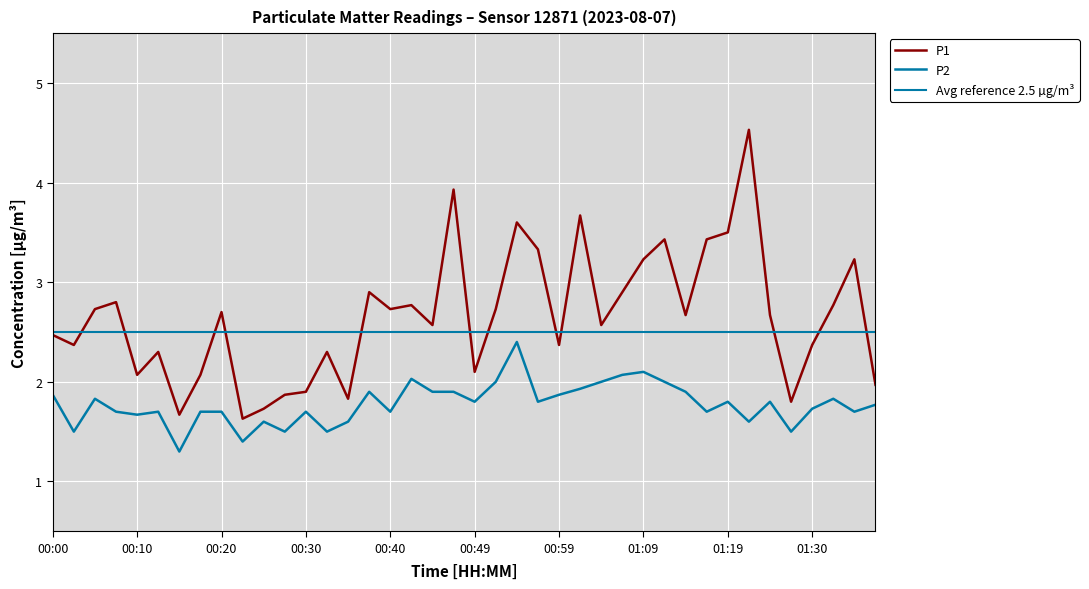

Count the number of categories in the chart.

40